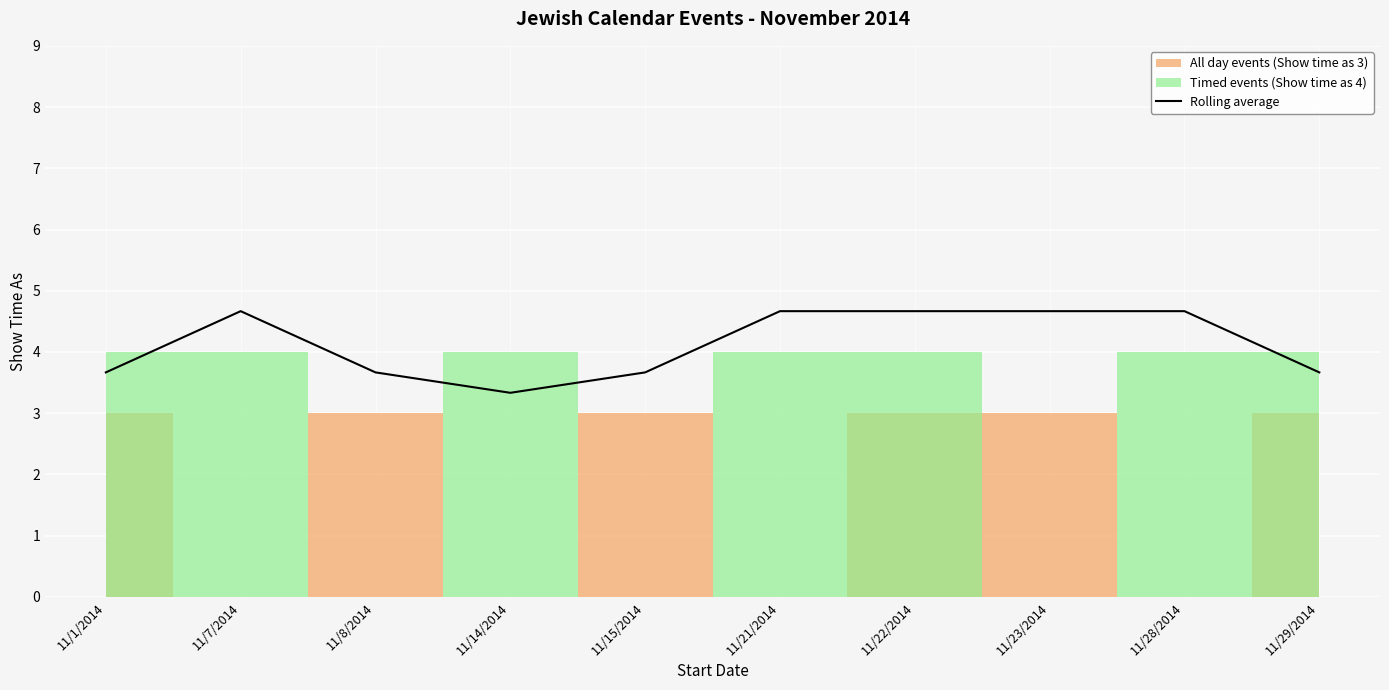

What is the value of the 4th point from the left?

3.3